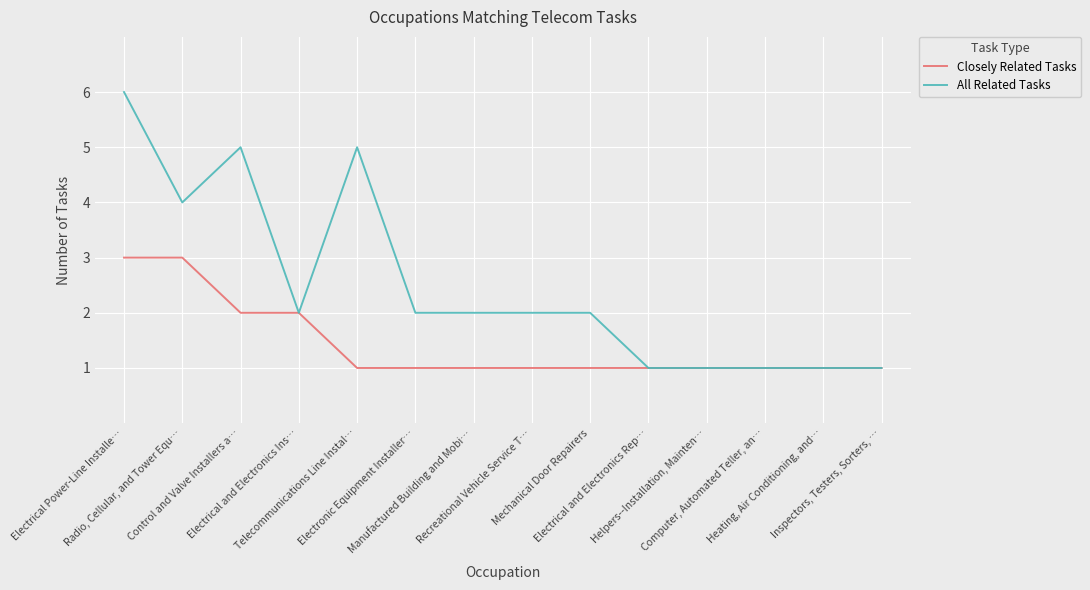

Rank the series at Electronic Equipment Installer… from lowest to highest value.

Closely Related Tasks, All Related Tasks